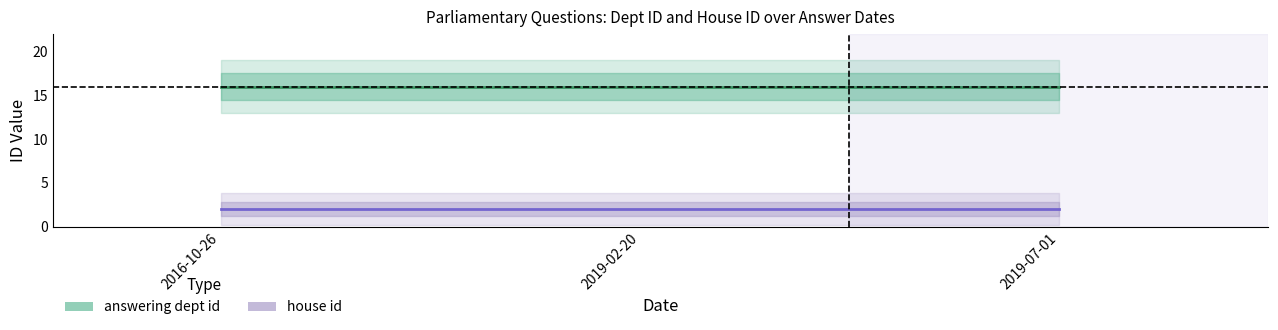

Is it true that house id equals 1 at 2019-07-01?

False